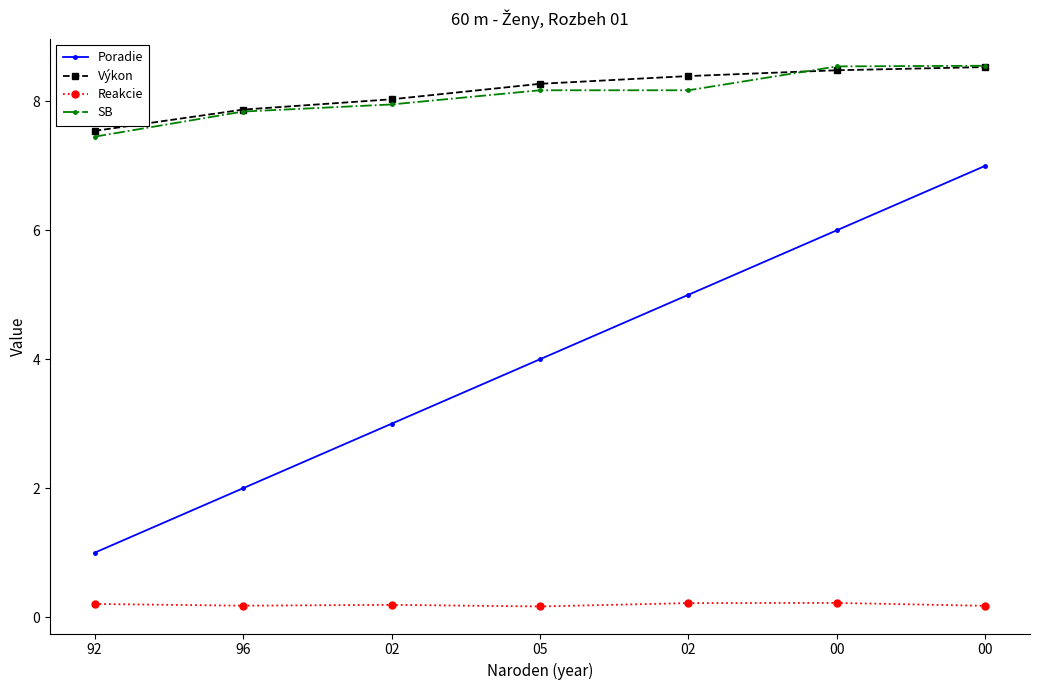

Between 92 and 02, which series saw the biggest shift?

Poradie